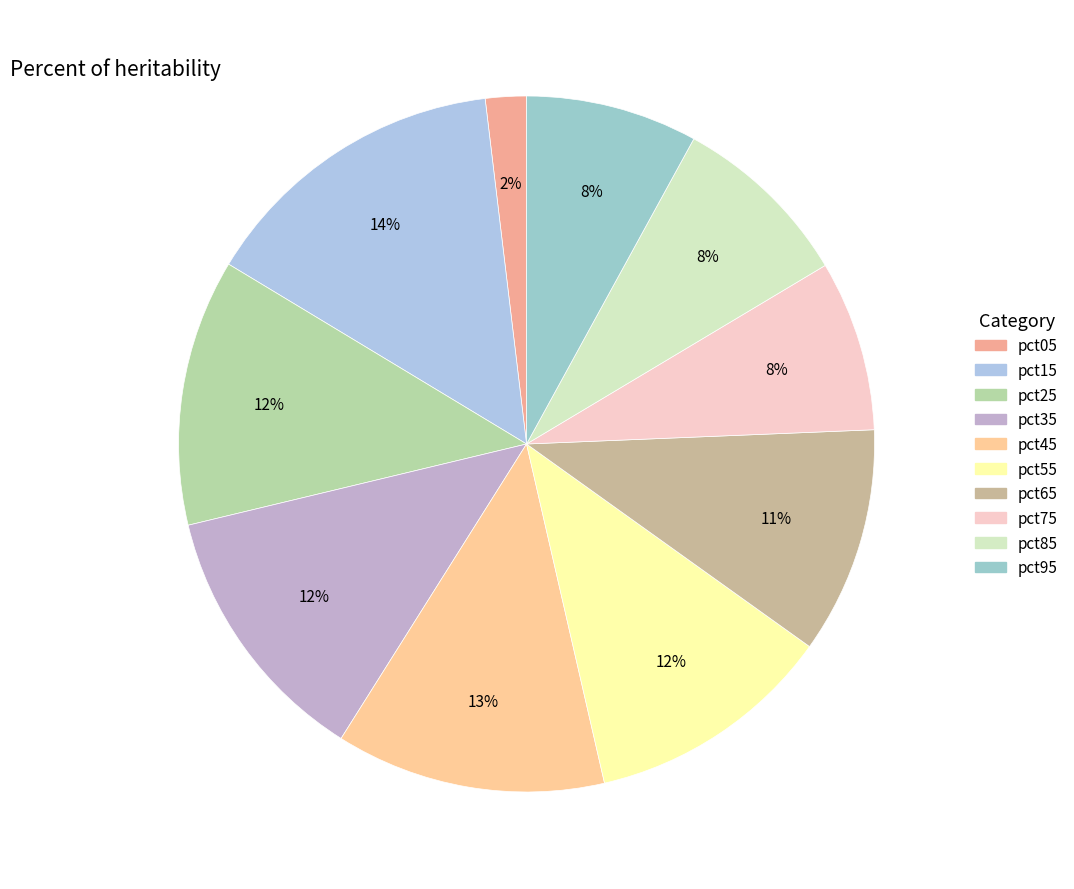

Which slice is the smallest?

pct05